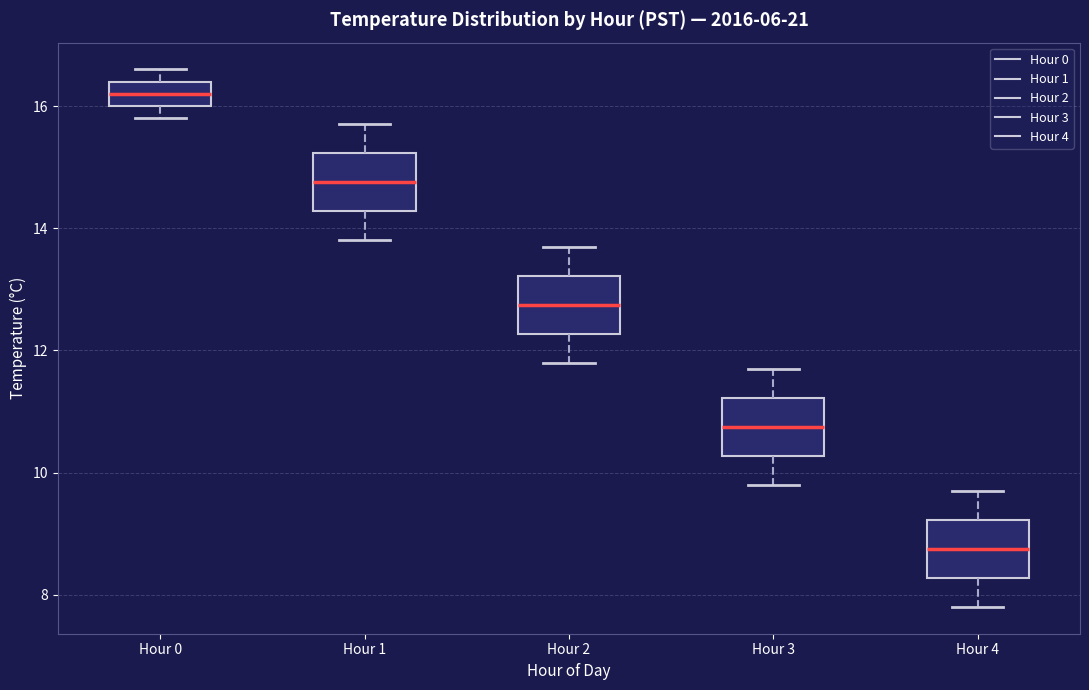

Which box has the lowest median line?

Hour 4